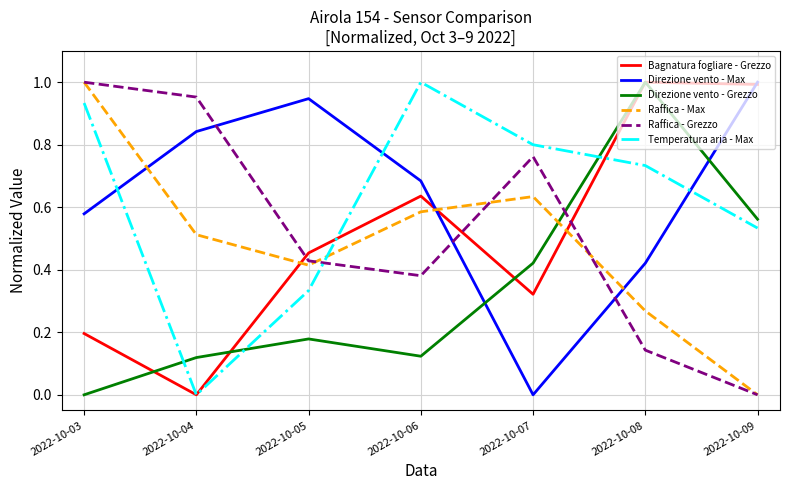

True or false: Bagnatura fogliare - Grezzo has a value of 1.4 at 2022-10-09.

False